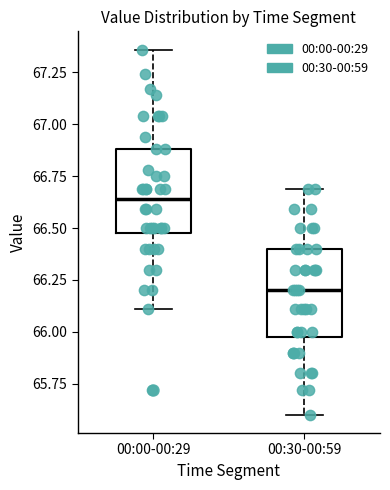

Reading left to right, transcribe this box plot: for each box, give where its median line is, the range the box spans, and where its two whiskers end, as read against the y-axis. The values are not printed on the chart, so give them approximately, as read against the axis.

00:00-00:29: median 66.65, box 66.50 to 66.90, whiskers 66.10 to 67.35
00:30-00:59: median 66.20, box 66.00 to 66.40, whiskers 65.60 to 66.70